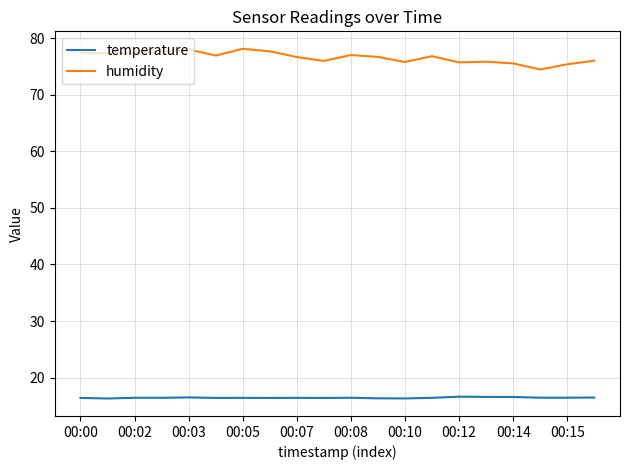

Which series has the widest spread of values?

humidity